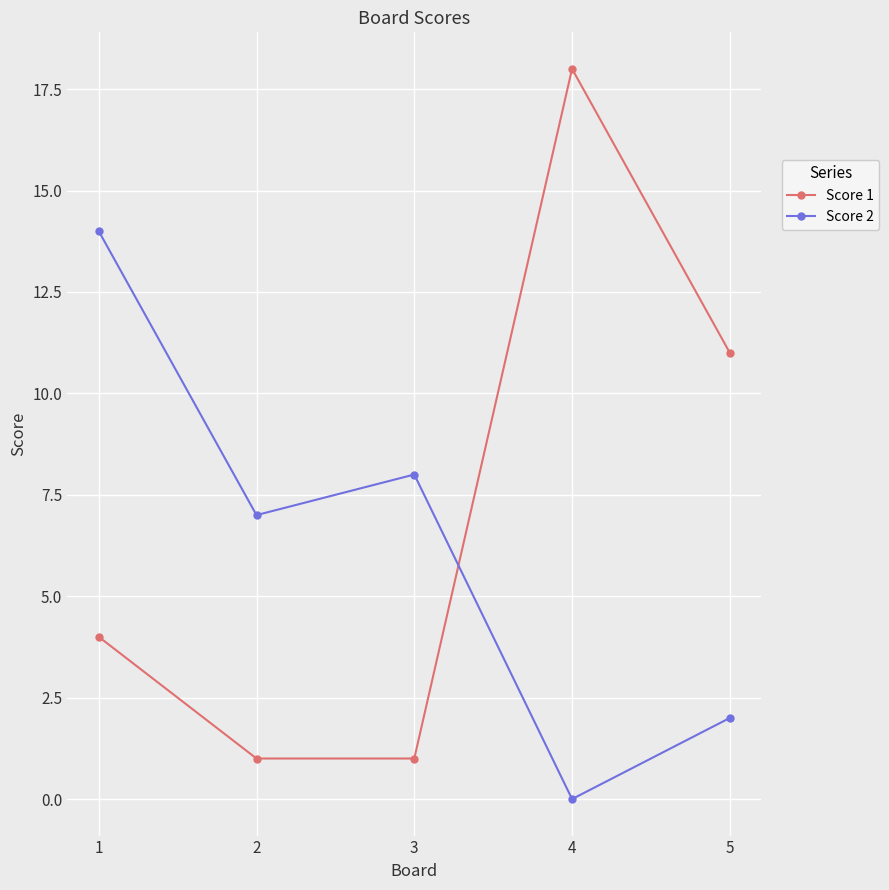

List the series in order of their peak value, lowest first.

Score 2, Score 1